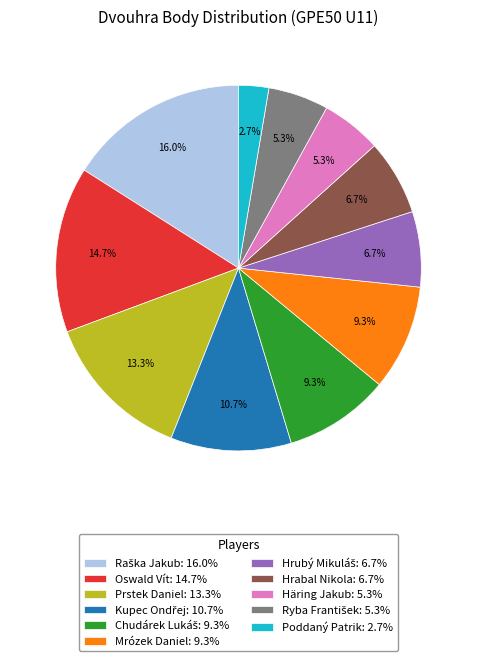

Between Hrabal Nikola: 6.7% and Prstek Daniel: 13.3%, which is larger?

Prstek Daniel: 13.3%